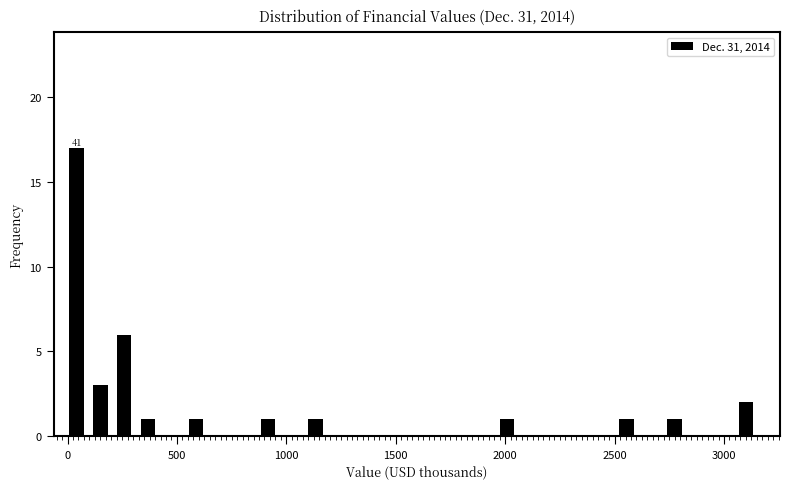

Read against the x-axis, roughly where is the centre of the tallest bar?

50